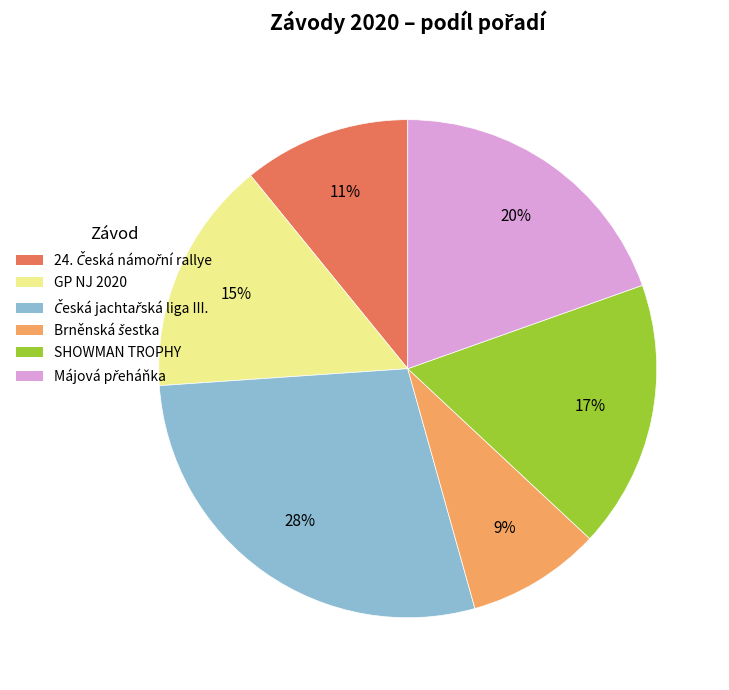

Does any single category account for the majority?

No